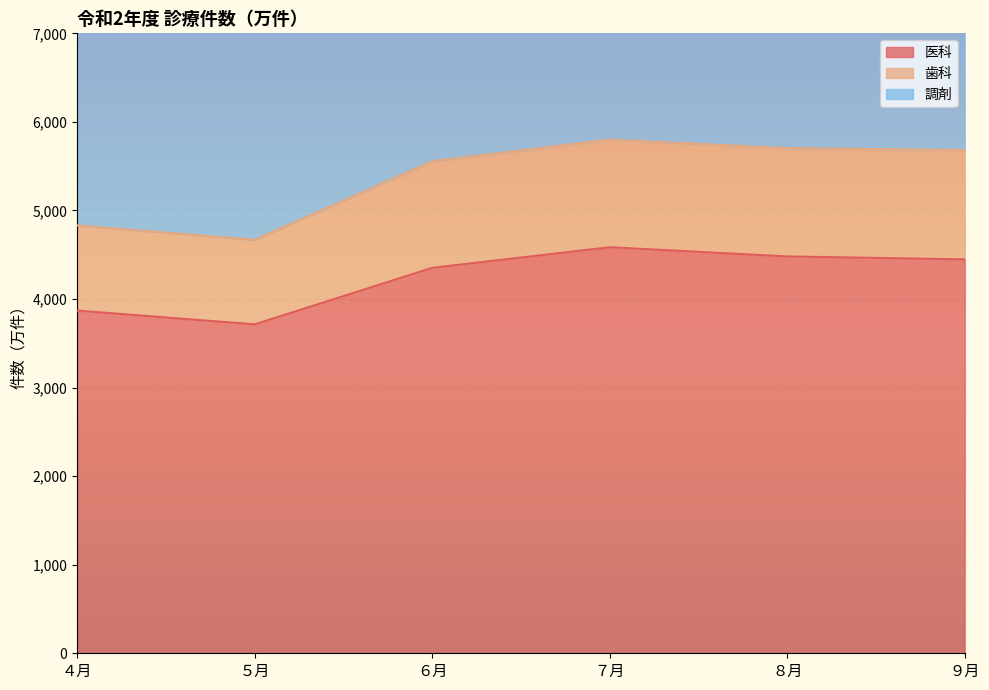

Reading left to right, what are all the values shown in this chart?

医科: 3869.5	3714.1	4352.1	4584.9	4481.1	4447.7
歯科: 4831.0	4669.3	5555.4	5800.5	5703.9	5682.1